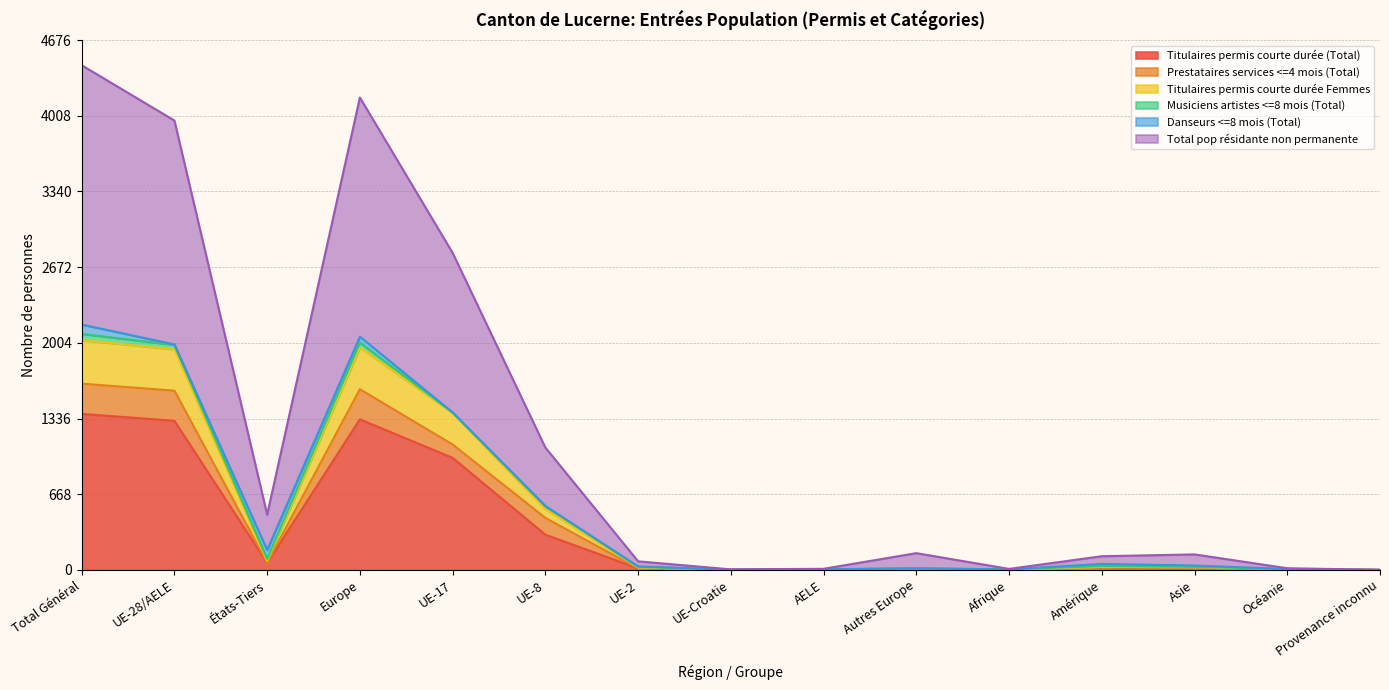

What is the sum of all Titulaires permis courte durée (Total) values?

5461